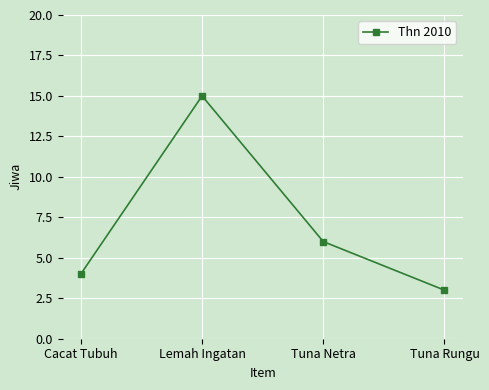

What is the value of the 1st point from the left?

4